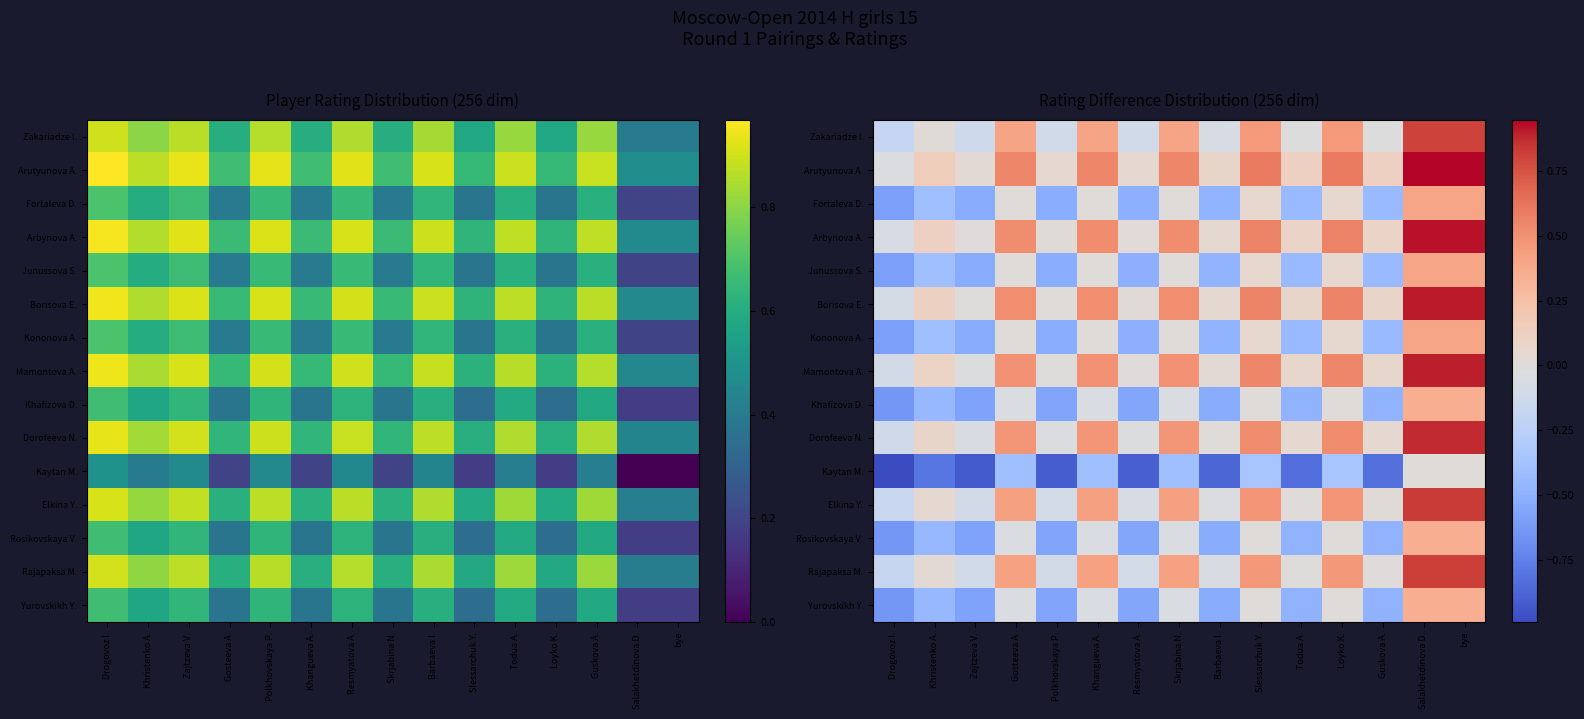

List the series in order of their peak value, lowest first.

Kaytan M., Khafizova D., Rosikovskaya V., Yurovskikh Y., Fortaleva D., Junussova S., Kononova A., Zakariadze I., Rajapaksa M., Elkina Y., Dorofeeva N., Mamontova A., Borisova E., Arbynova A., Arutyunova A.